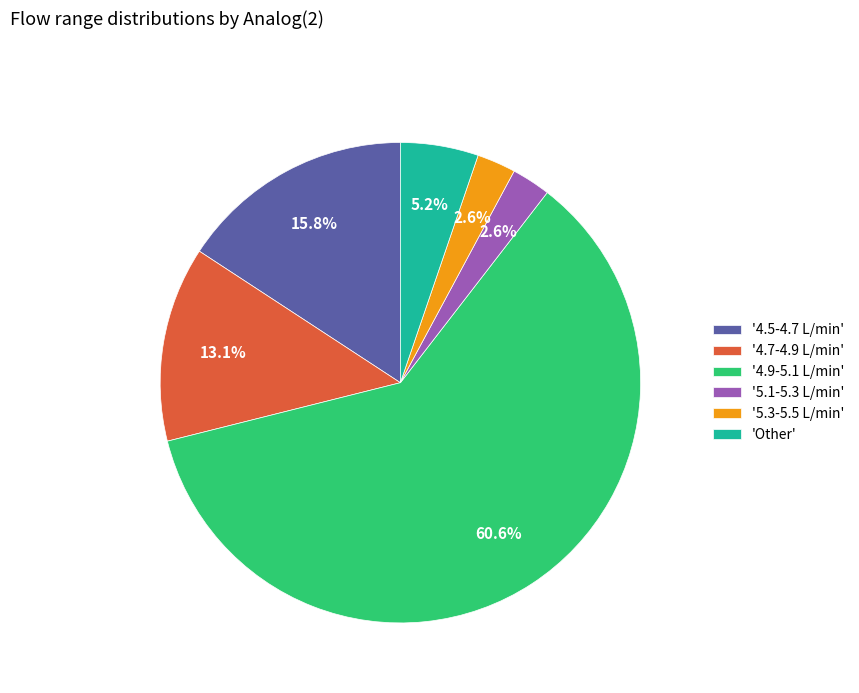

What portion of the pie excludes 'Other'?

94.8%